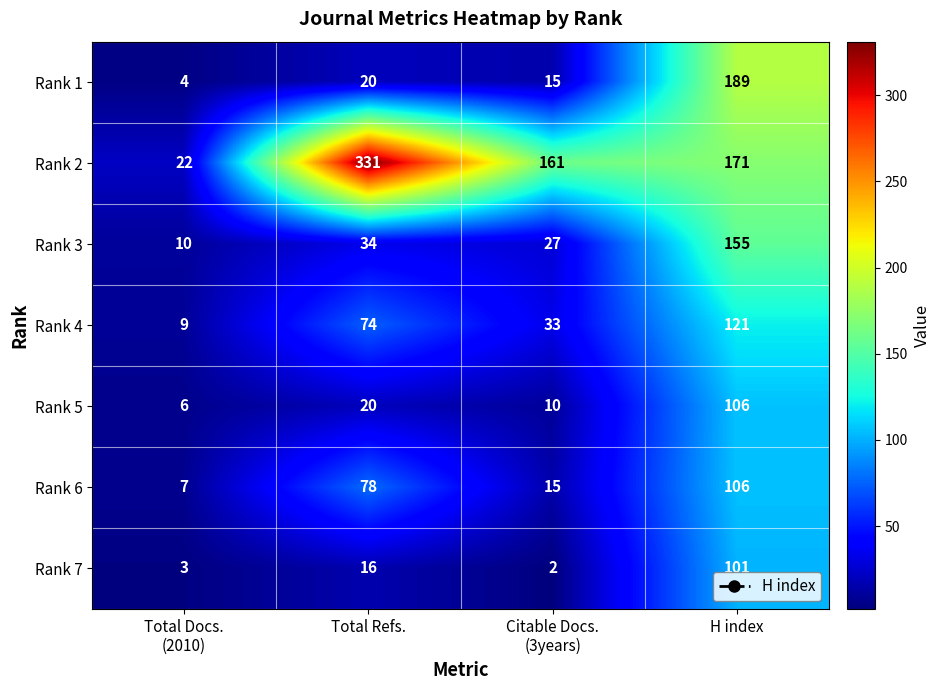

Between Total Refs. and H index, which series saw the biggest shift?

Rank 1